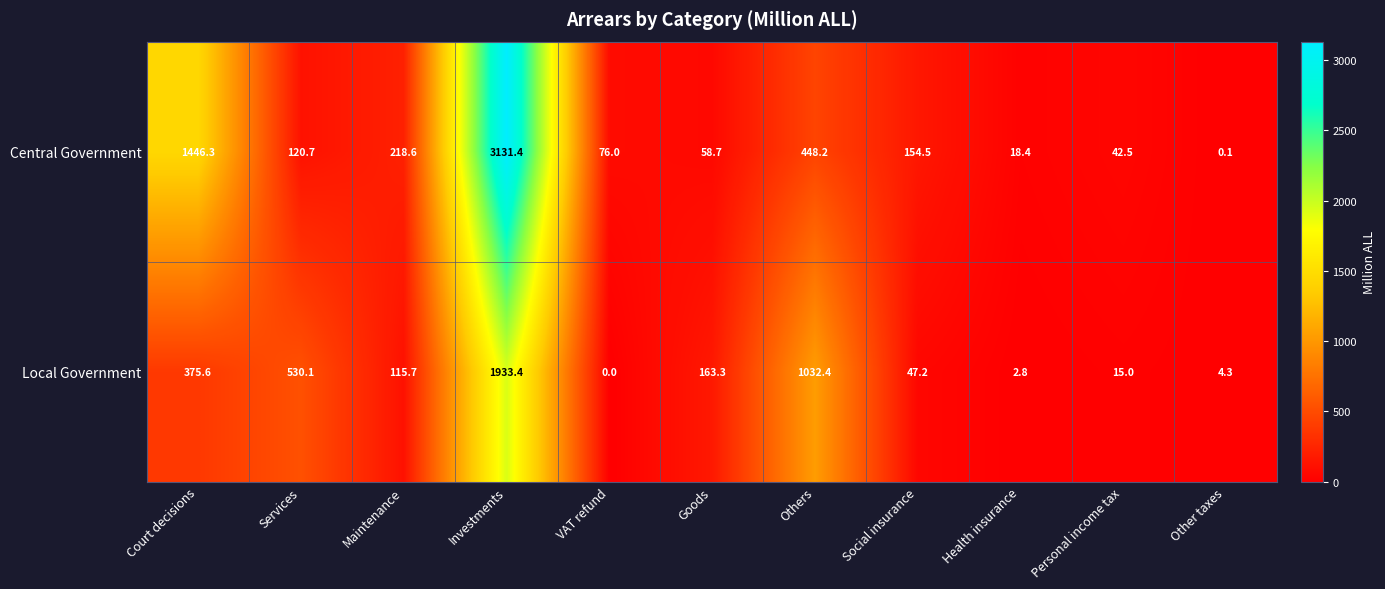

What is the sum of the Local Government values at Social insurance and Others?

1079.6